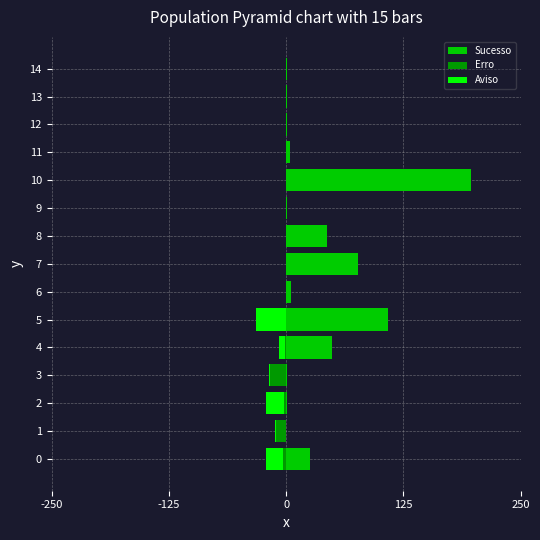

Which category has the highest value across all series?

10